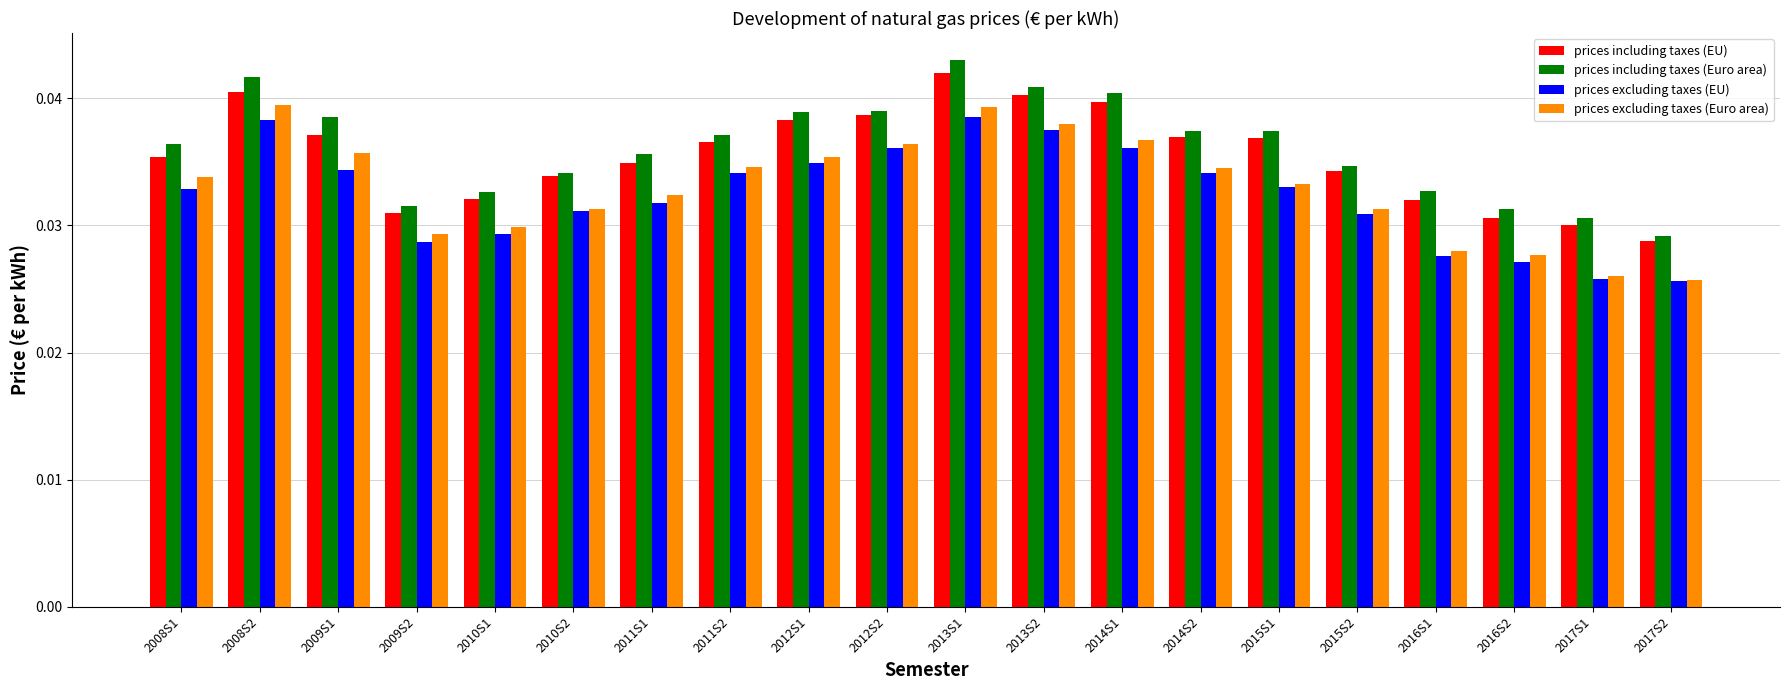

At which category does the chart reach its peak across all series?

2013S1